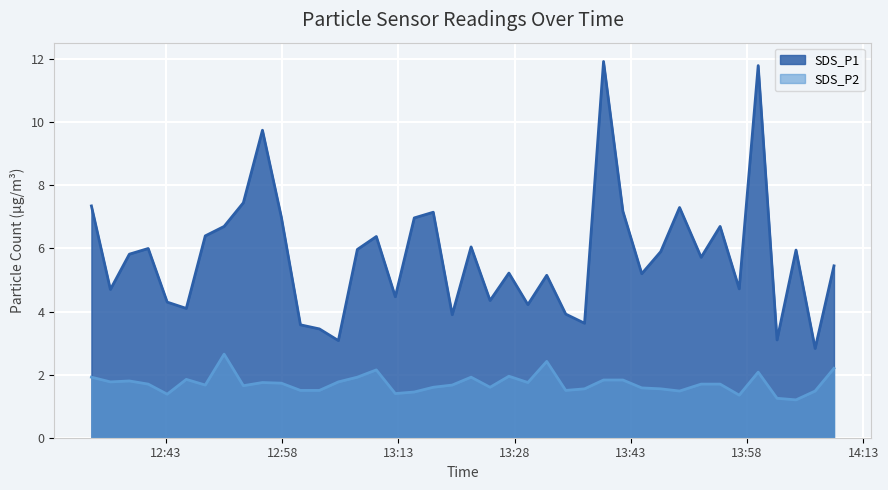

What is the label of the 10th point from the right?

2023/08/24 13:46:52